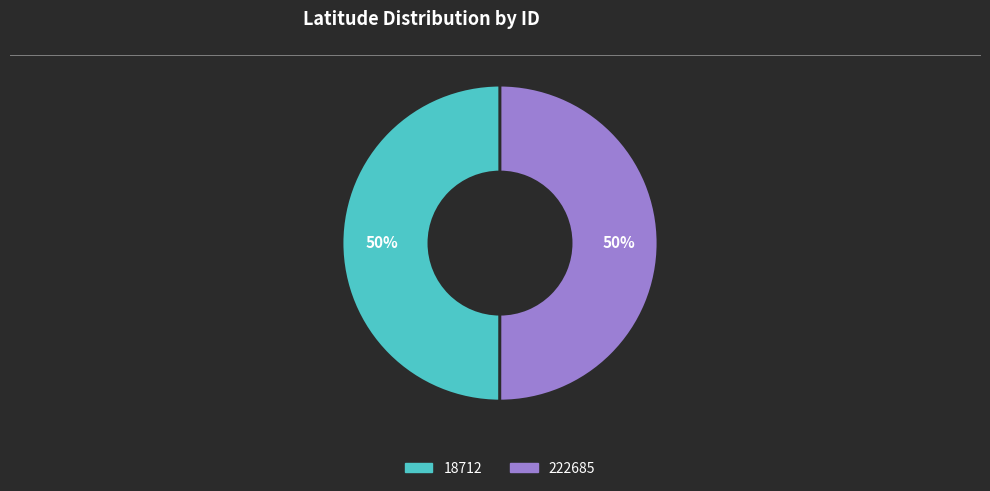

The 222685 slice represents 55% of the pie. True or false?

False